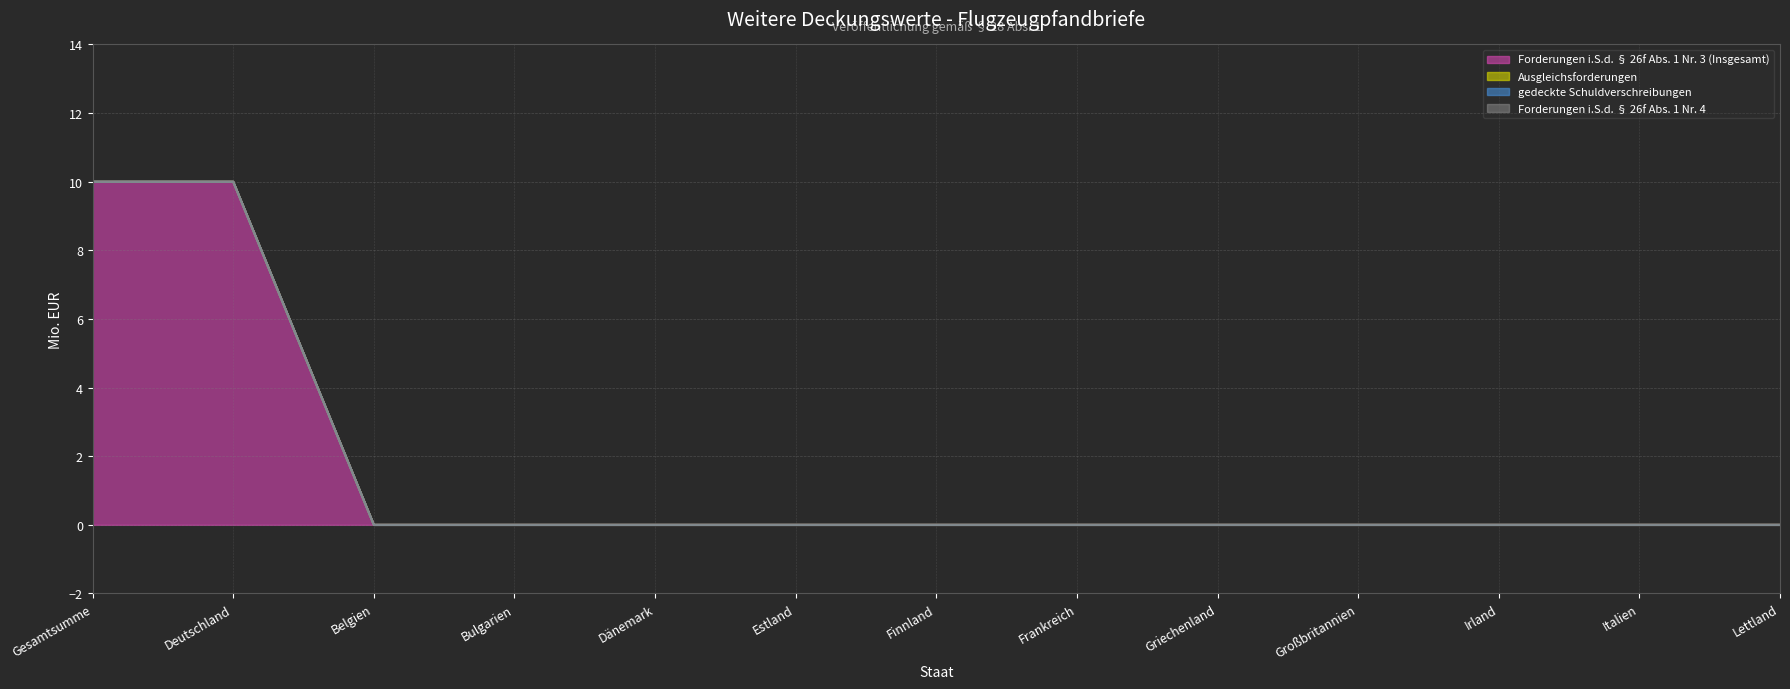

Where is Forderungen i.S.d. § 26f Abs. 1 Nr. 3 (Insgesamt) nearest to the value 5?

Gesamtsumme